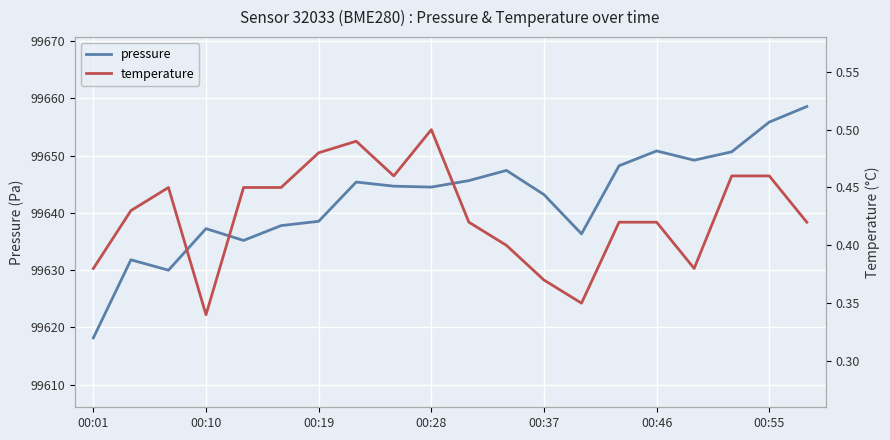

In pressure, how many points are lower than both neighbors (excluding endpoints)?

5